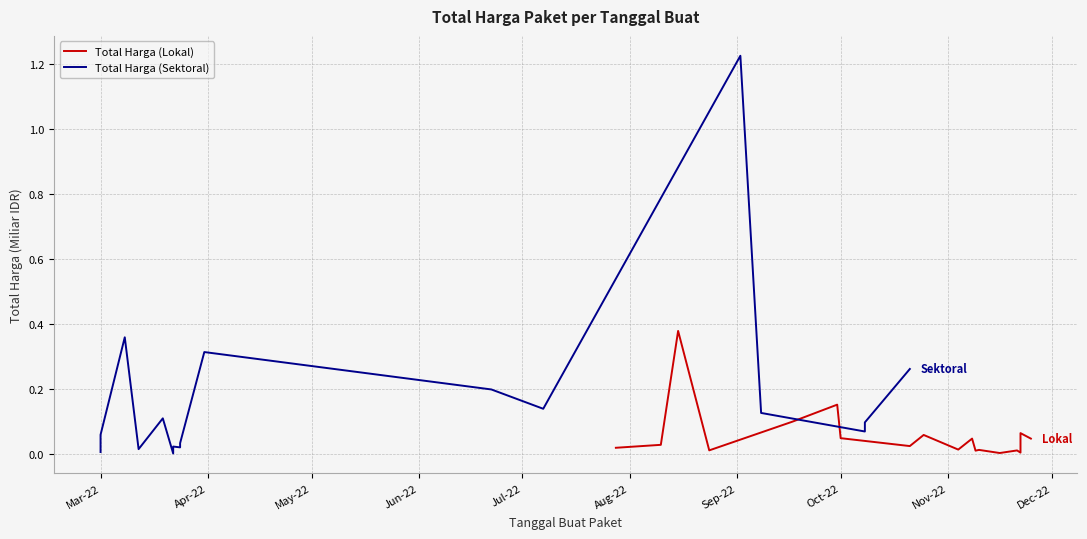

True or false: Total Harga (Lokal) and Total Harga (Sektoral) cross at least once.

True